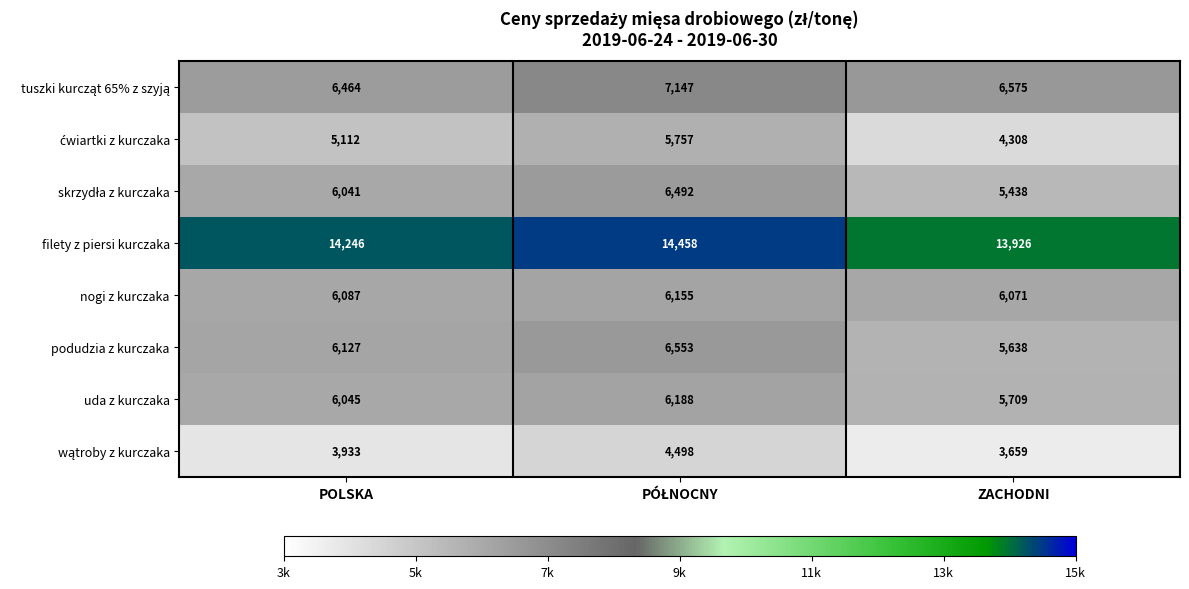

What is the minimum value shown in the chart?

3659